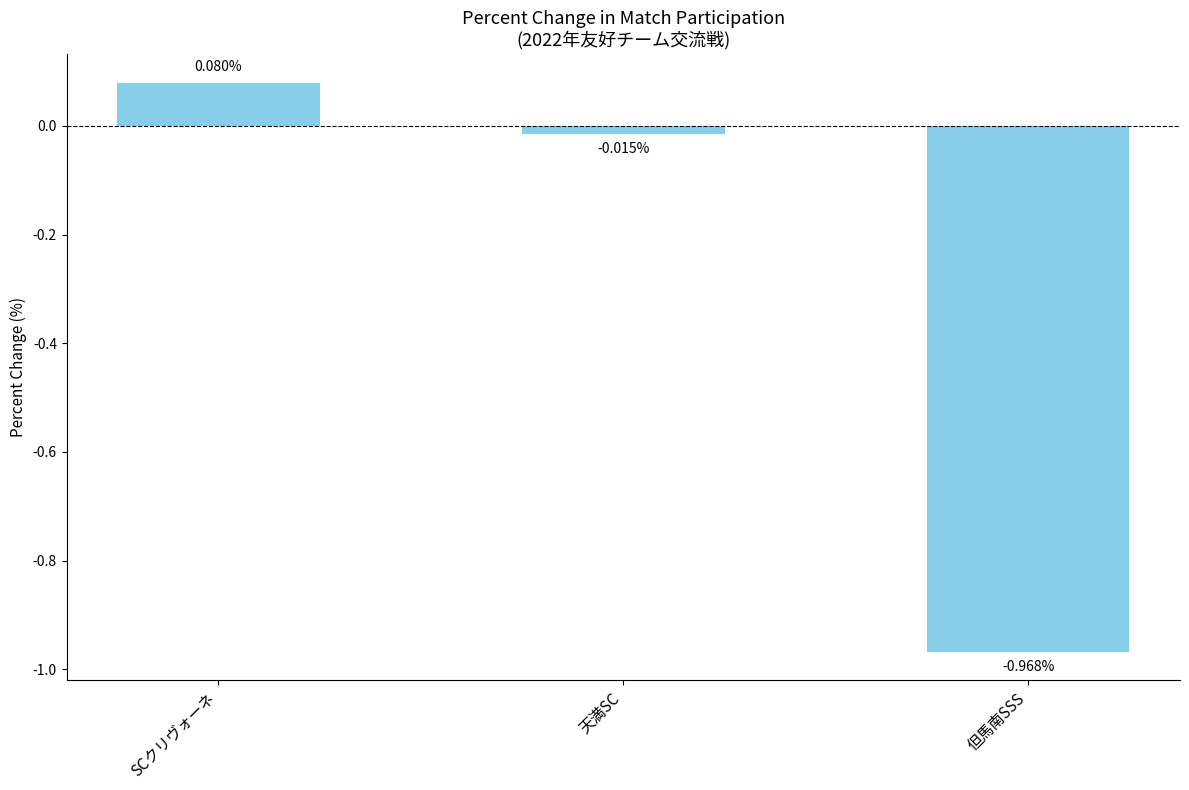

List the labels in order of value, largest first.

SCクリヴォーネ, 天満SC, 但馬南SSS